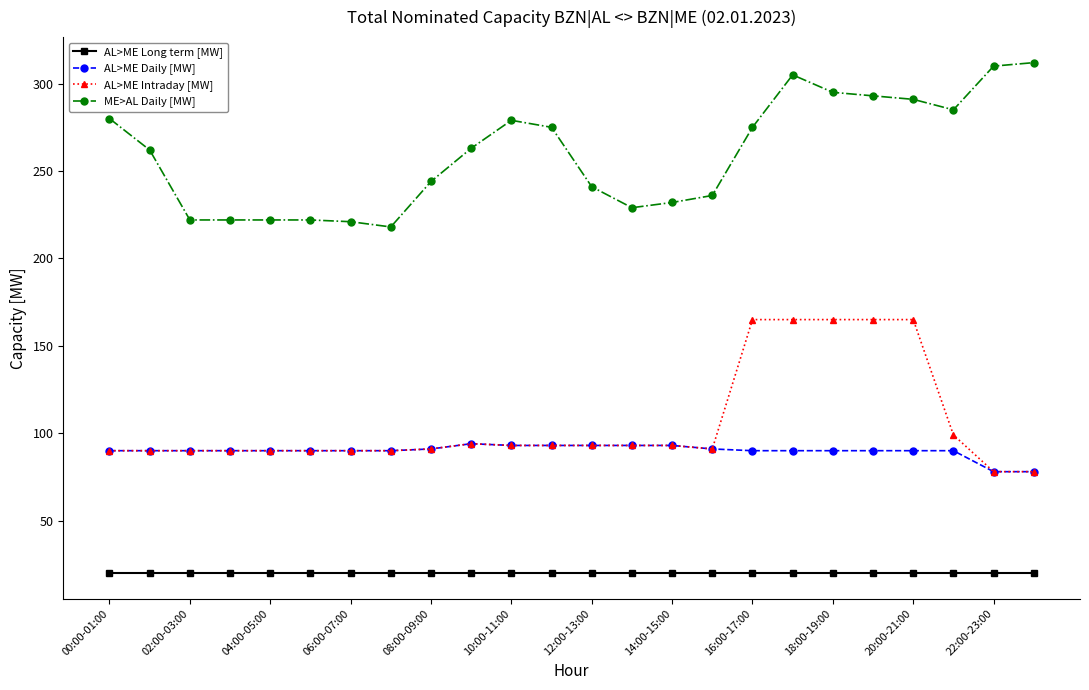

Is this an area chart (filled region under the line)?

No